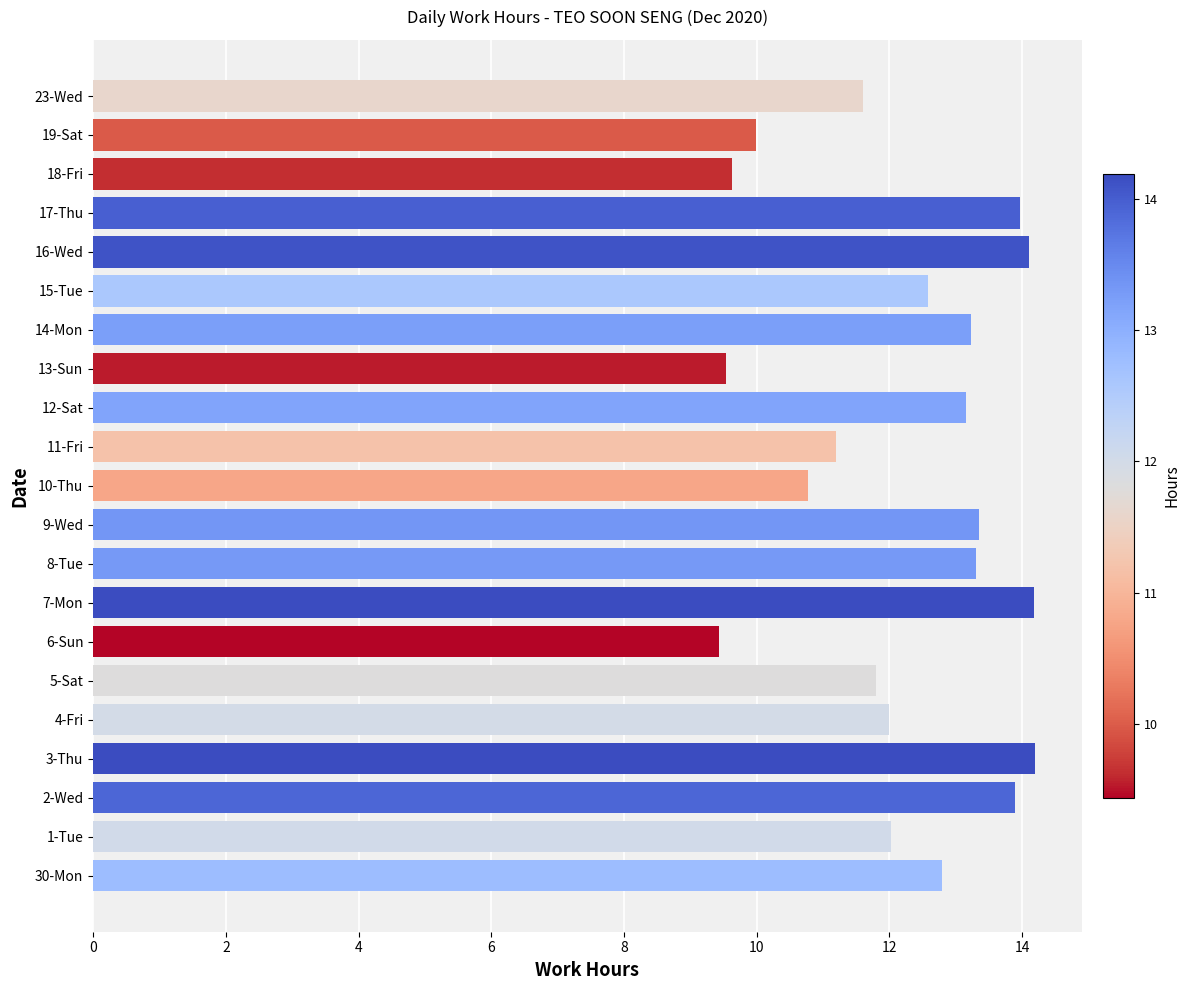

How many bars are there in total?

21